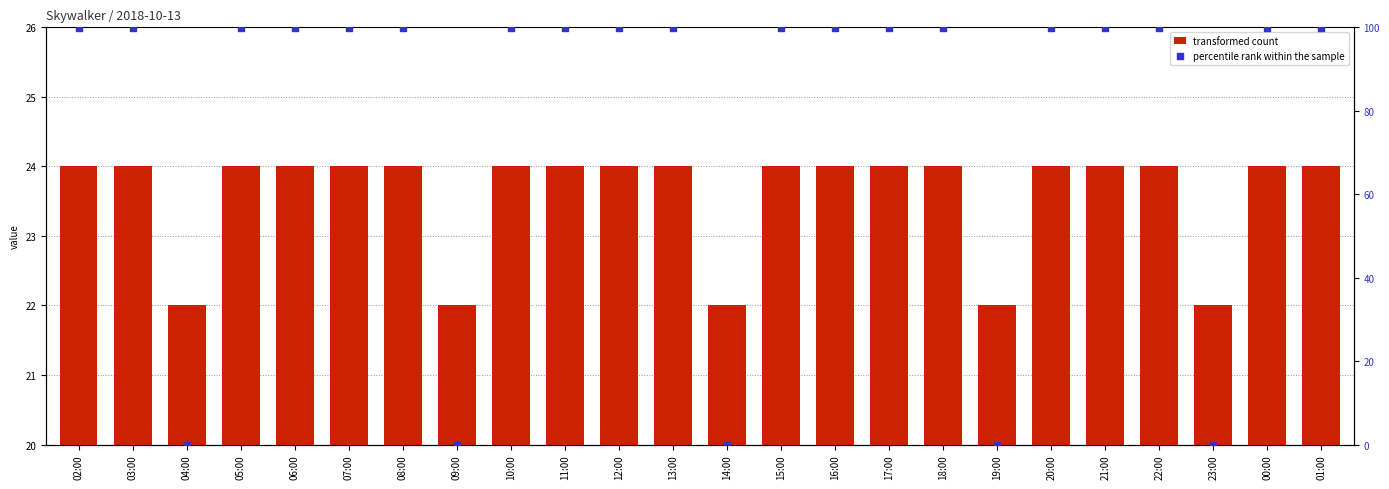

What is the total value across all series at 15:00?

124.0